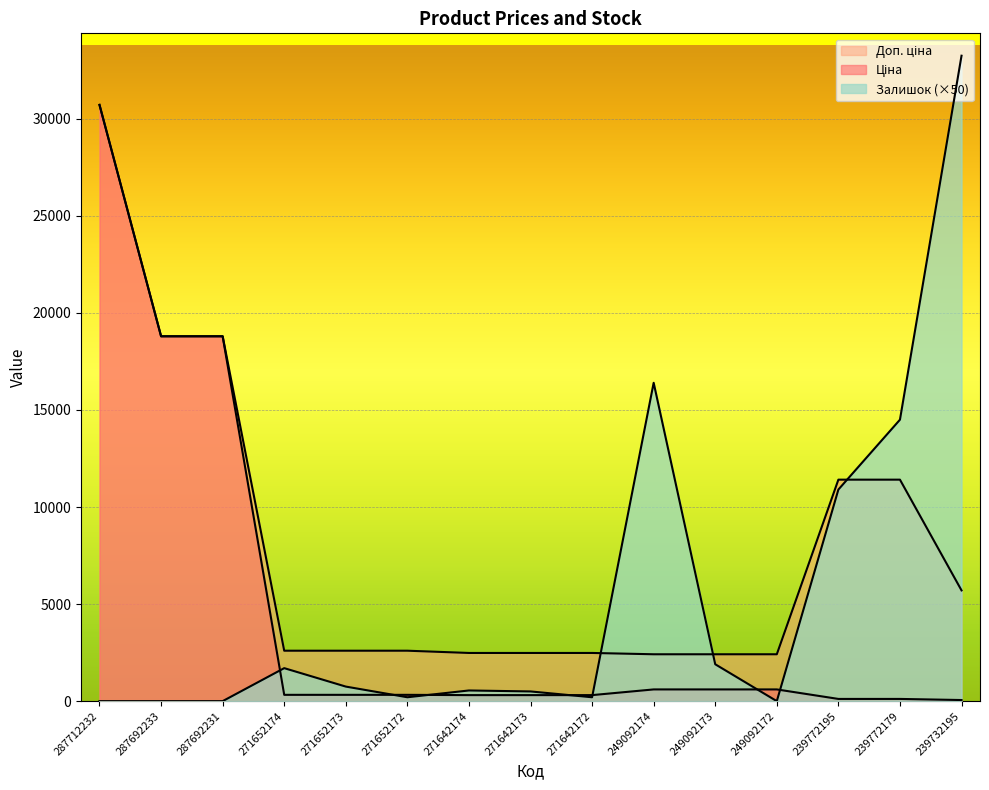

The value of Ціна at 271642174 is 310.3. True or false?

True